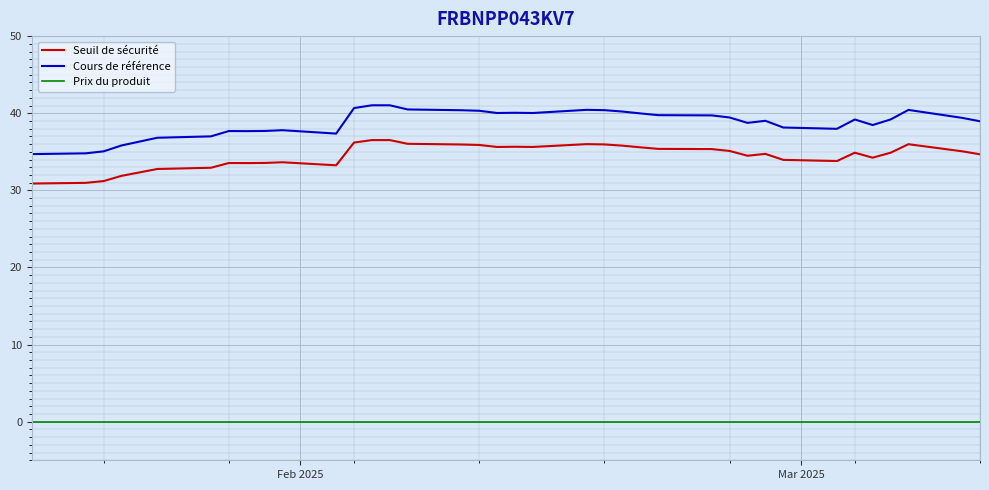

What is the greatest value displayed?

41.0